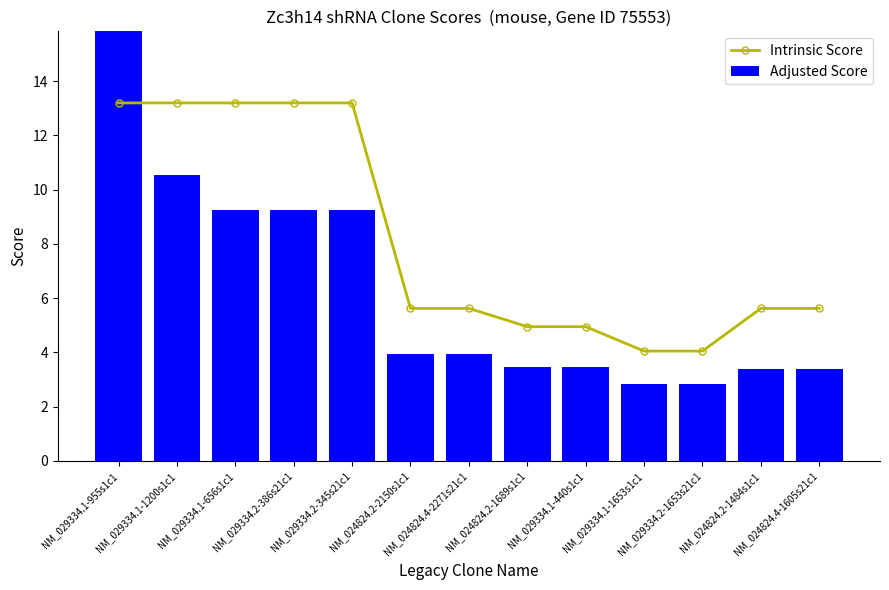

What are all the series names shown in the legend?

Intrinsic Score, Adjusted Score